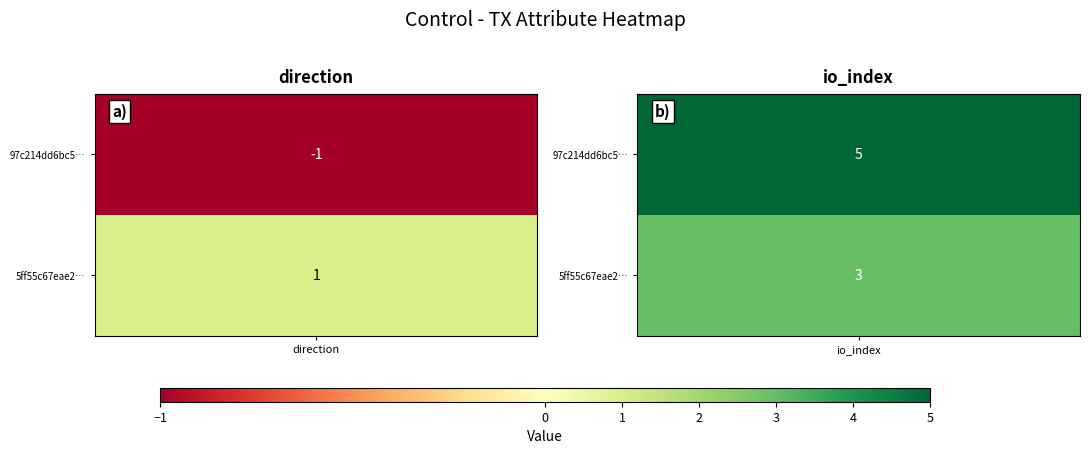

How many positive values does the 97c214dd6bc51111b0ac03ddd21f00ec864b73c series have?

1